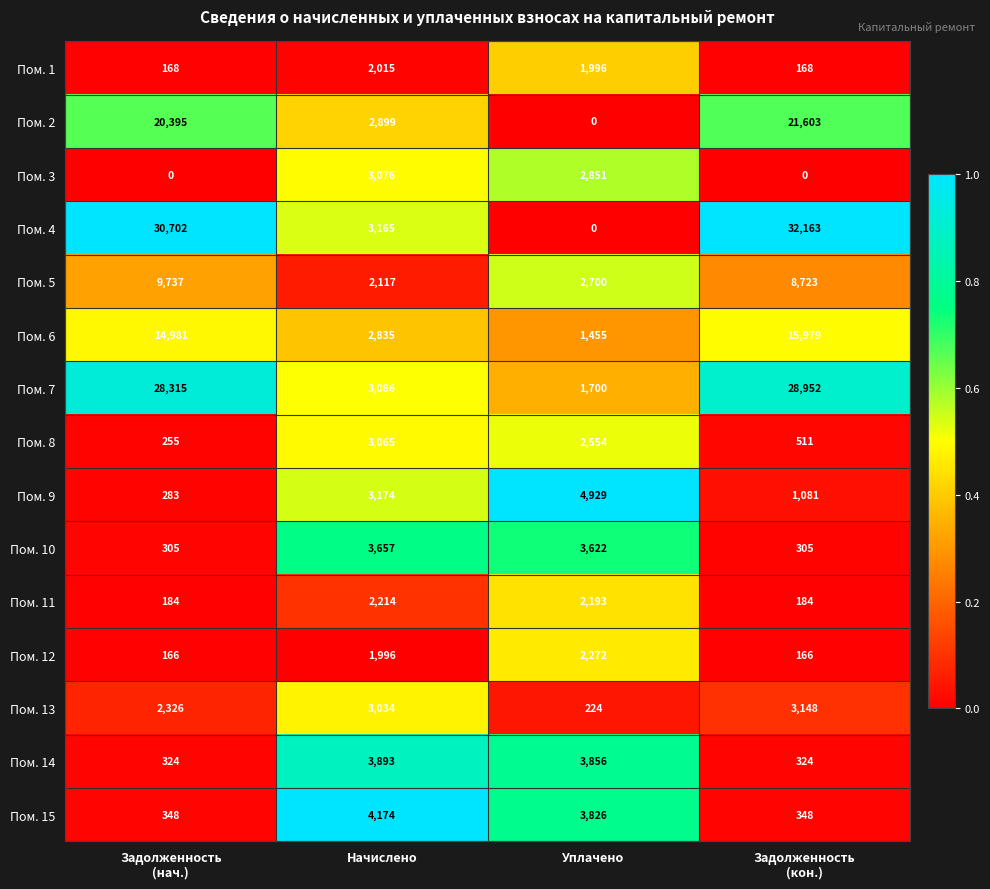

Which series has the widest spread of values?

Пом. 4